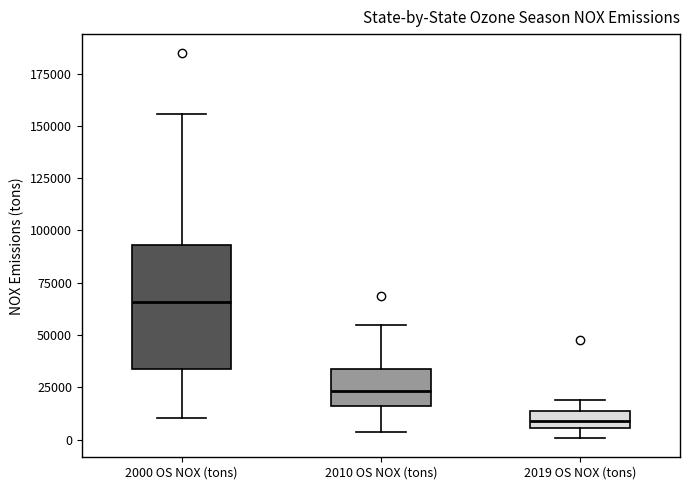

Reading left to right, transcribe this box plot: for each box, give where its median line is, the range the box spans, and where its two whiskers end, as read against the y-axis. The values are not printed on the chart, so give them approximately, as read against the axis.

2000 OS NOX (tons): median 65000, box 35000 to 95000, whiskers 10000 to 155000
2010 OS NOX (tons): median 25000, box 15000 to 35000, whiskers 5000 to 55000
2019 OS NOX (tons): median 10000, box 5000 to 15000, whiskers 0 to 20000